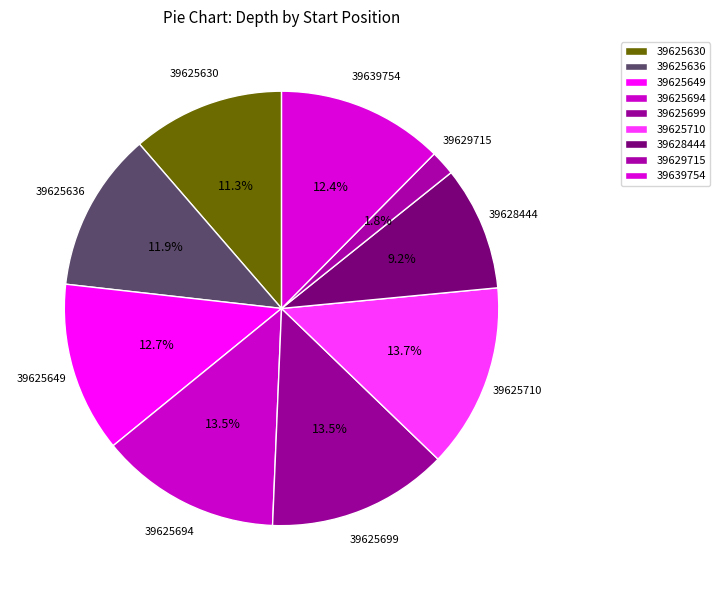

Does 39628444 represent more than half of the total?

No